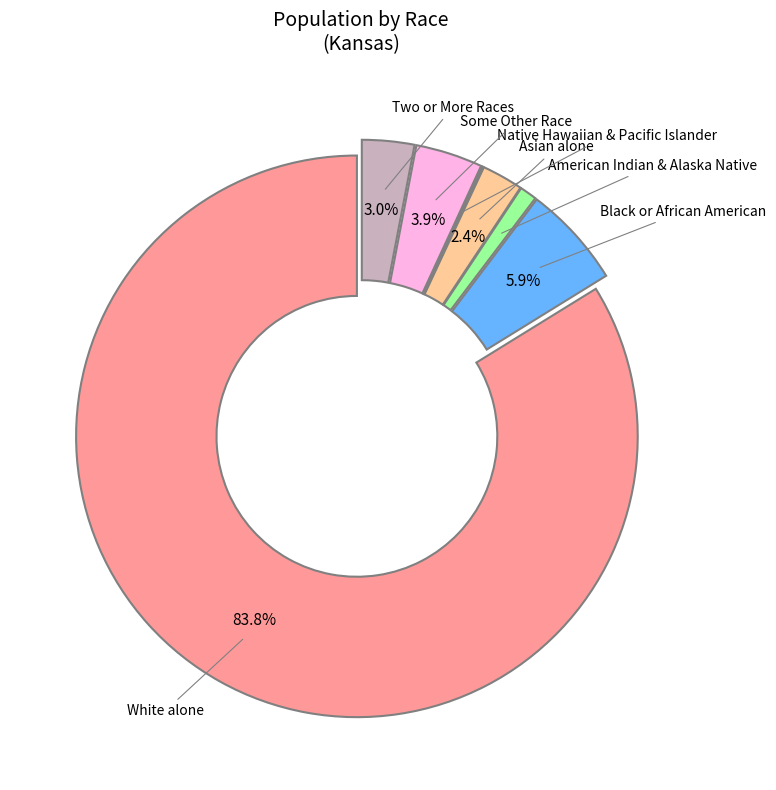

Is there a majority slice in this chart?

Yes